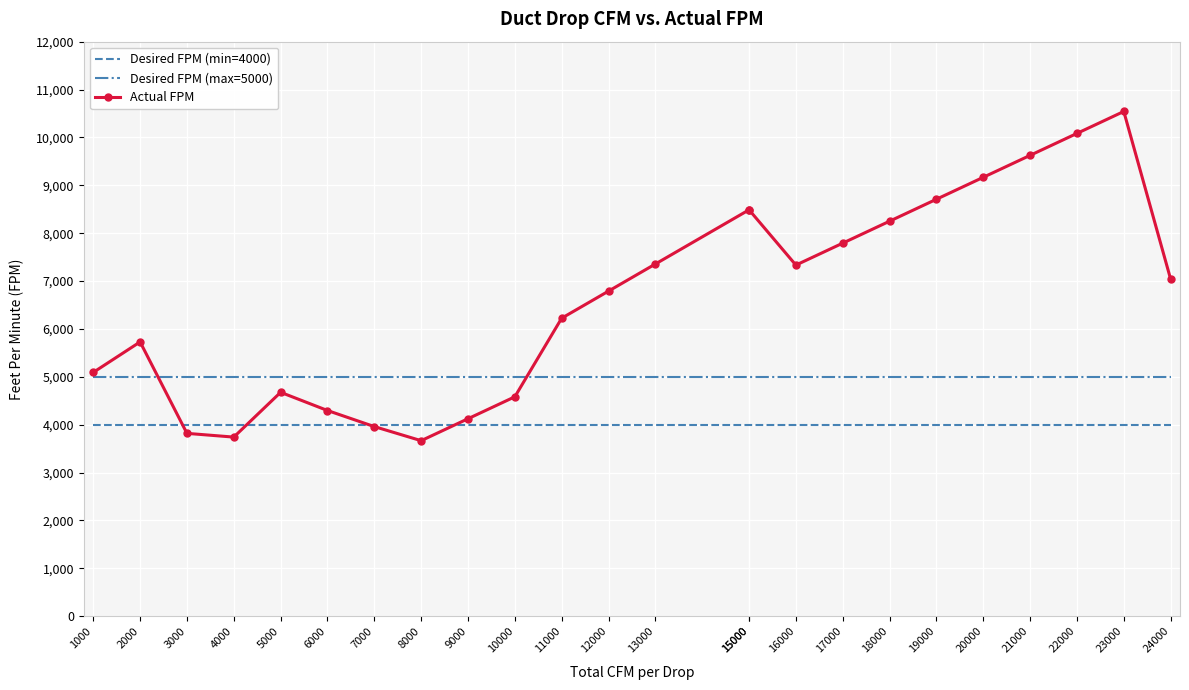

Is the value of Actual FPM at 19000 greater than the value of Desired FPM (min=4000) at 23000?

Yes